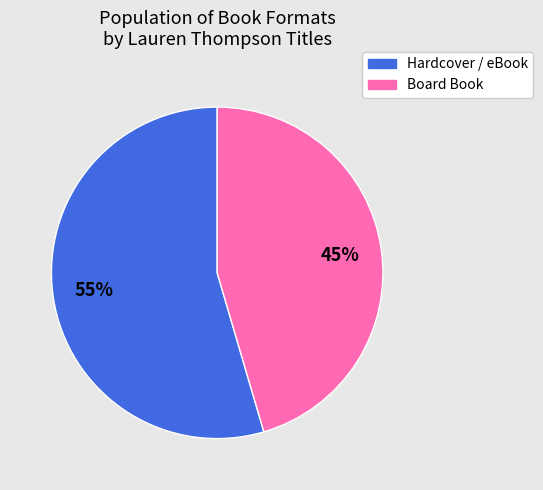

To the nearest percent, what is the average slice percentage?

50%